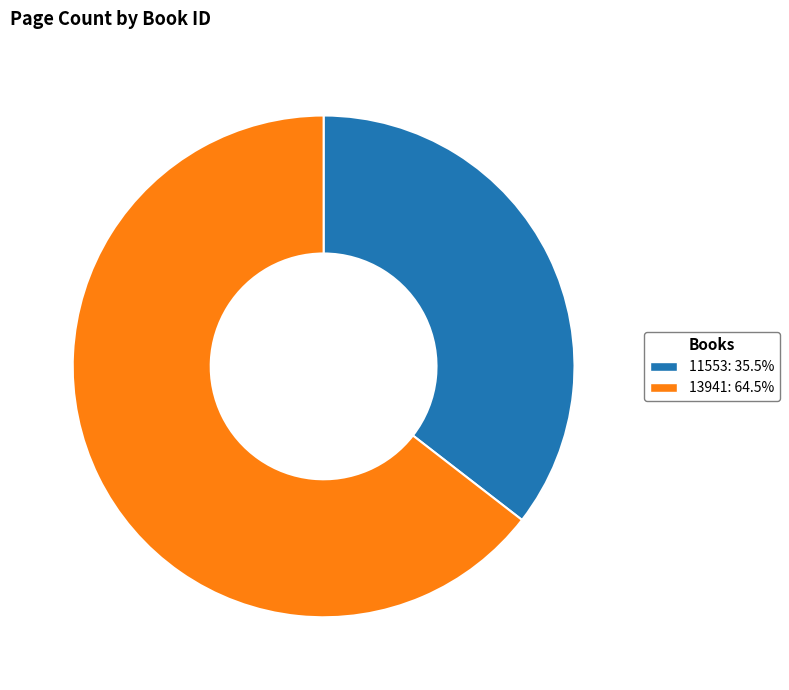

Is the sum of 13941: 64.5% and 11553: 35.5% greater than half?

Yes